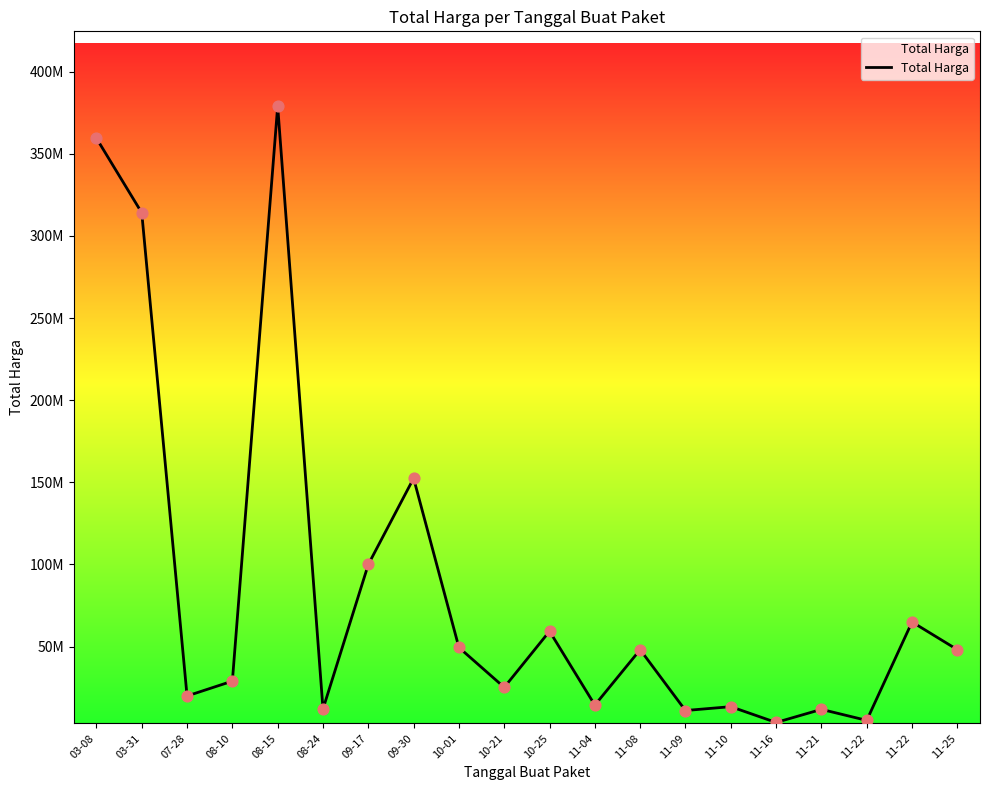

What is the ratio of the value at 08-15 to the value at 09-30?

2.5